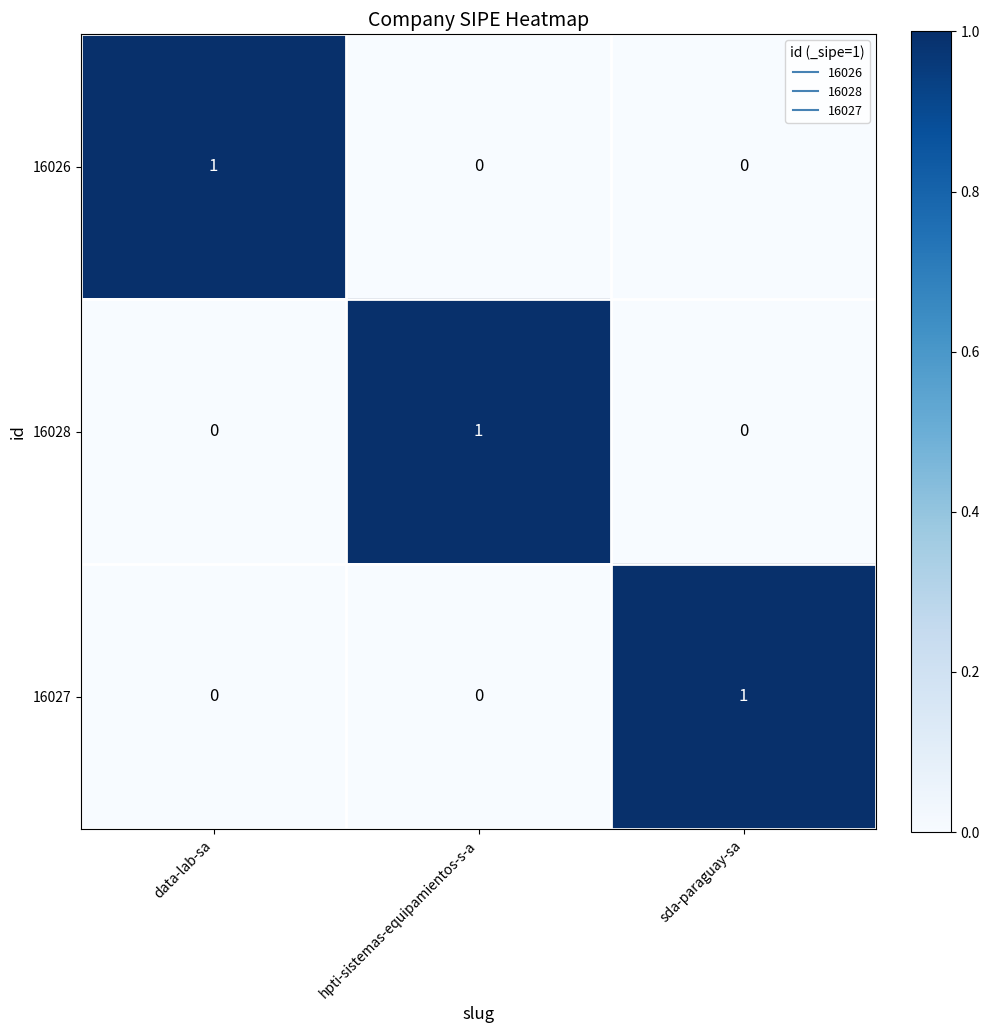

At how many categories does at least one series exceed 0?

3